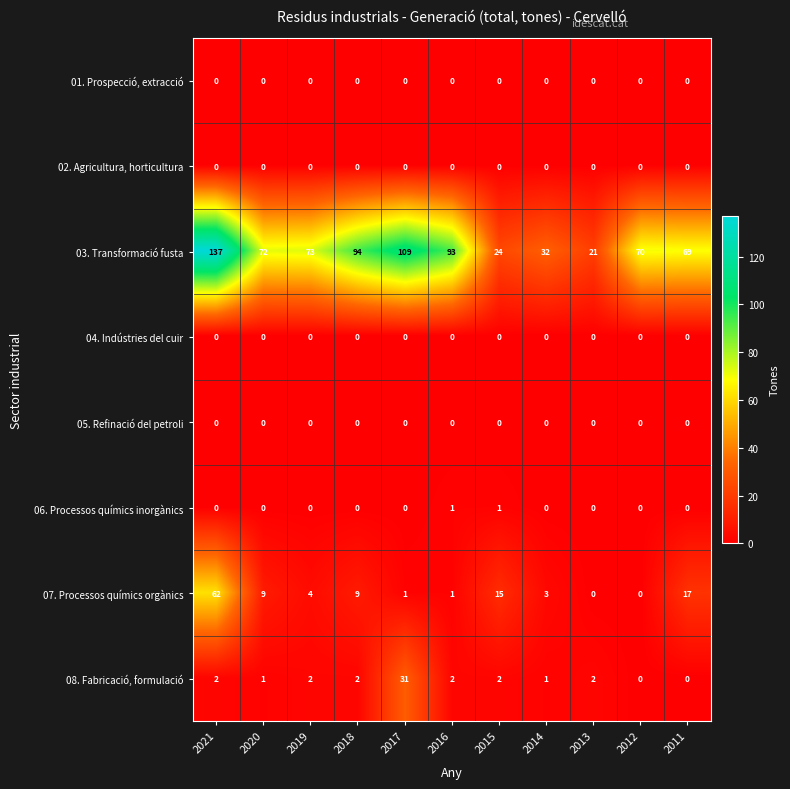

Where does the 03. Transformació fusta series first go above 72?

2021